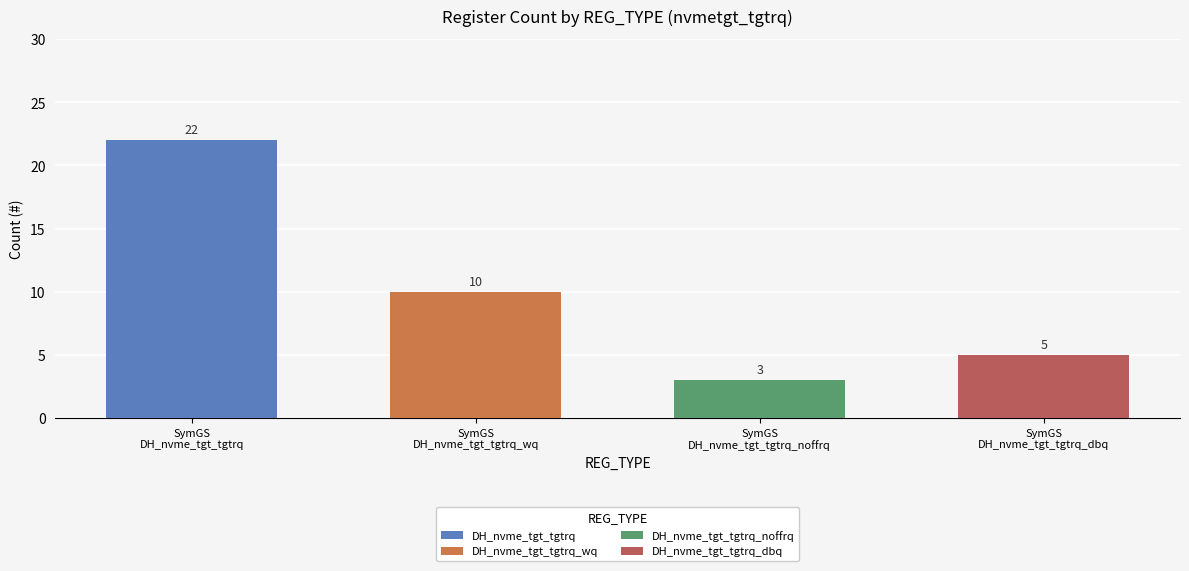

What position from the left is DH_nvme_tgt_tgtrq_wq?

2